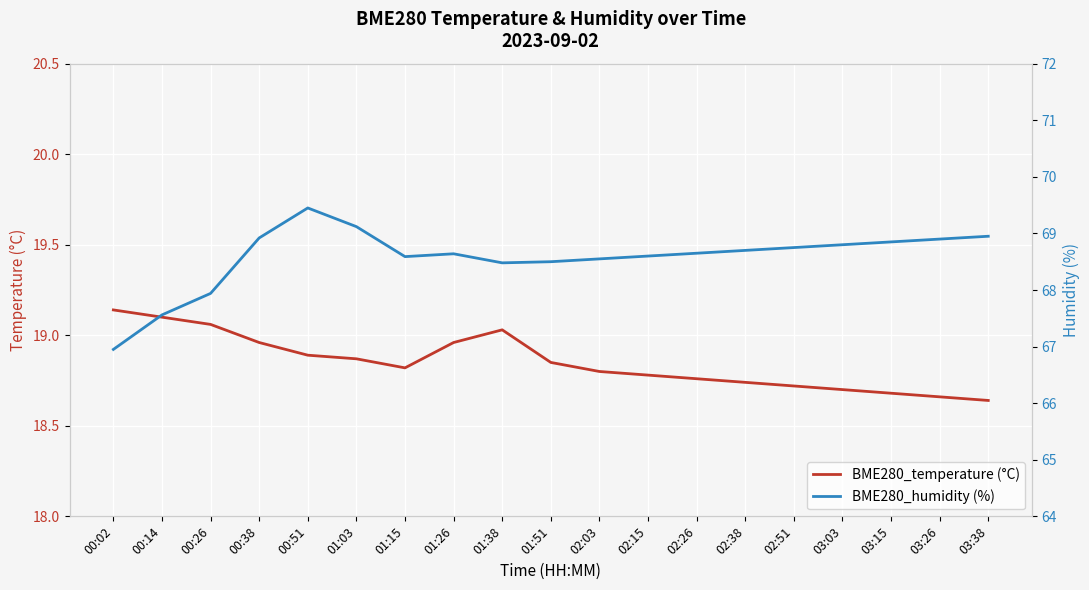

Reading left to right, what are all the values shown in this chart?

BME280_temperature (°C): 19.1	19.1	19.1	19.0	18.9	18.9	18.8	19.0	19.0	18.9	18.8	18.8	18.8	18.7	18.7	18.7	18.7	18.7	18.6
BME280_humidity (%): 67.0	67.6	67.9	68.9	69.5	69.1	68.6	68.6	68.5	68.5	68.5	68.6	68.7	68.7	68.8	68.8	68.8	68.9	69.0